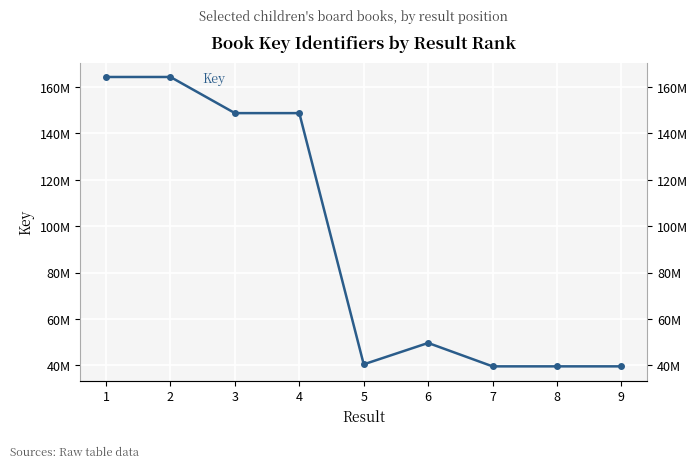

What is the ratio of the value at 4 to the value at 1?

0.9